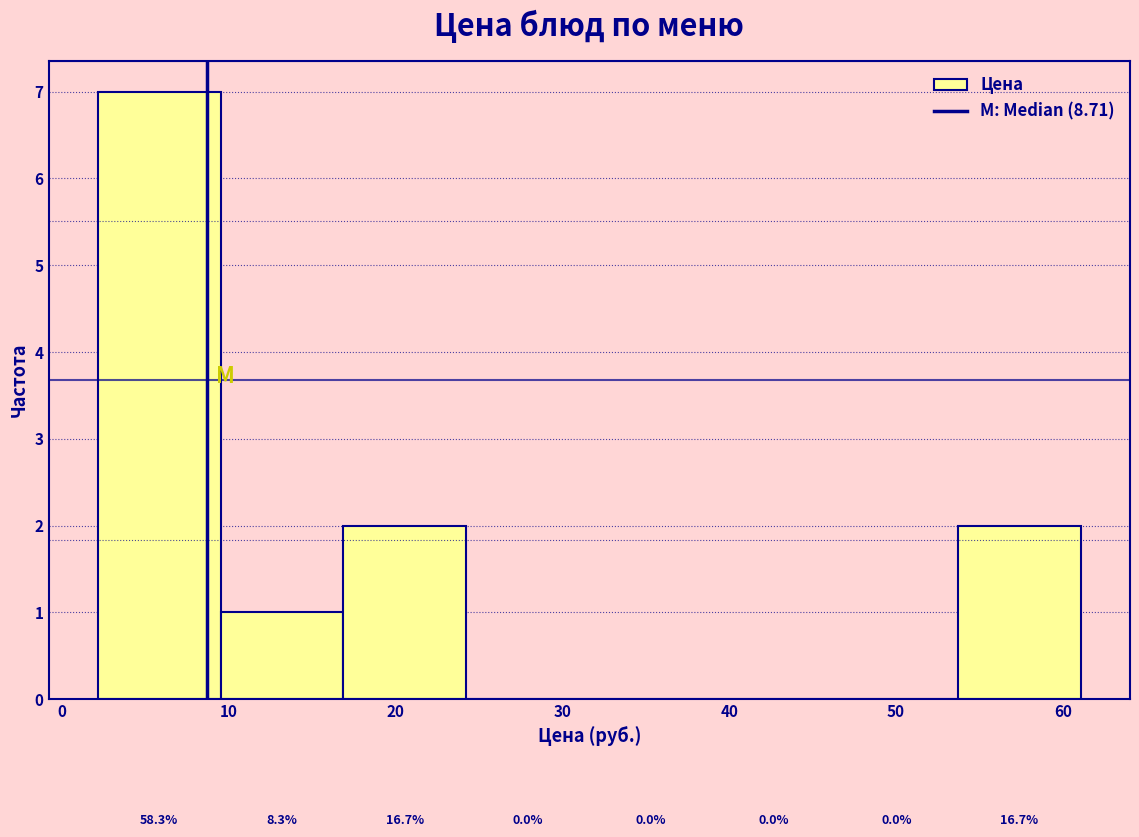

Over which range of the x-axis is the bar tallest?

2 to 10